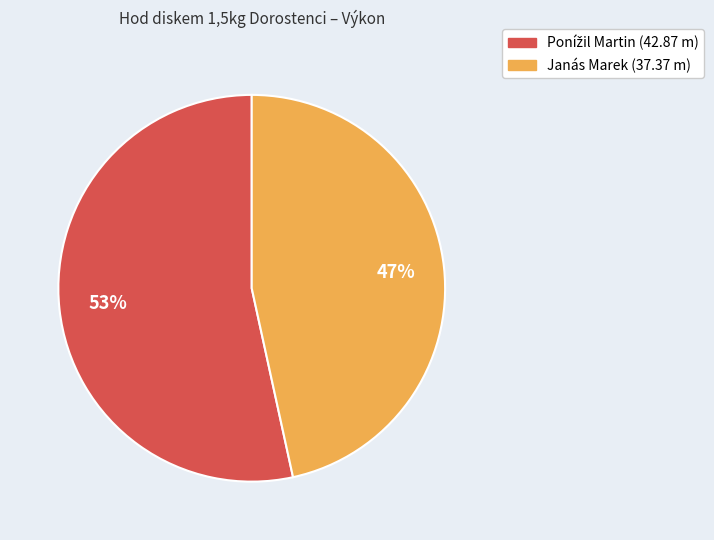

The Janás Marek slice represents 42% of the pie. True or false?

False